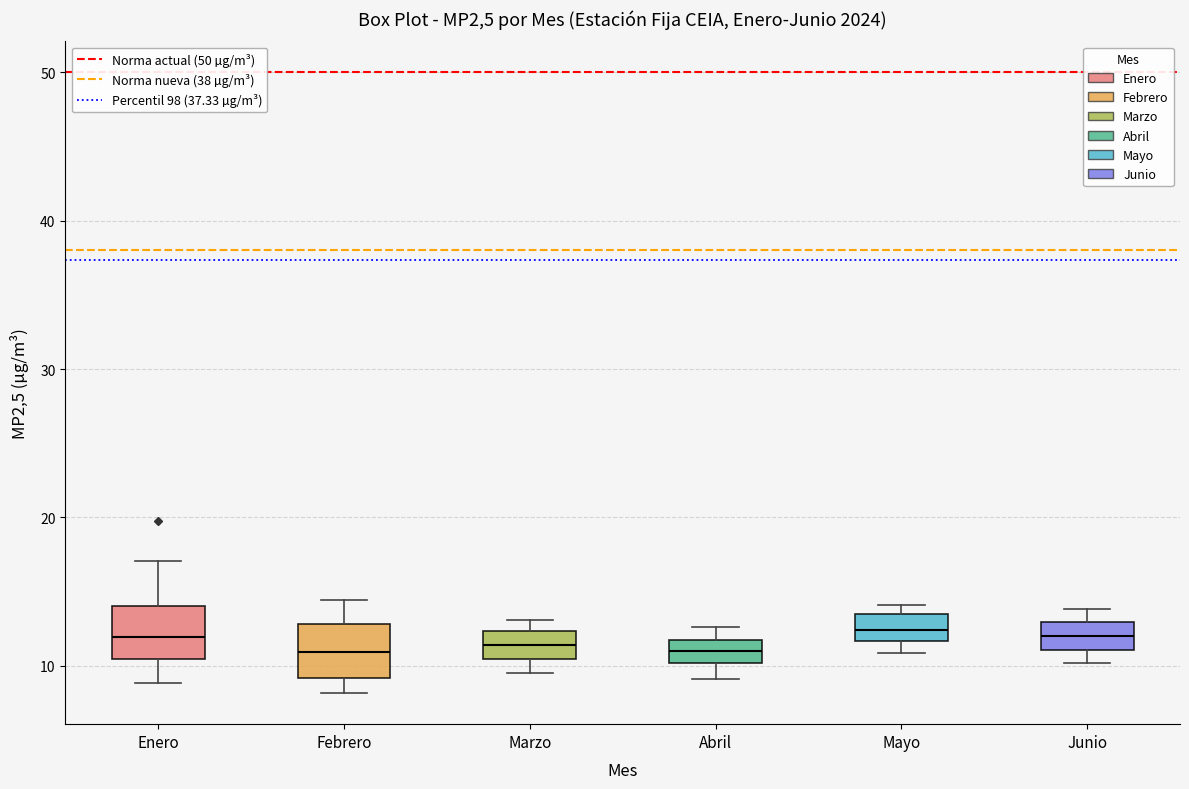

Reading left to right, read every box against the y-axis: the position of its median line, the range the box covers, and the ends of its whiskers. The values are not printed on the chart, so give them approximately, as read against the axis.

Enero: median 12, box 10 to 14, whiskers 9 to 17
Febrero: median 11, box 9 to 13, whiskers 8 to 14
Marzo: median 11, box 10 to 12, whiskers 10 (below the box's lower edge) to 13
Abril: median 11, box 10 to 12, whiskers 9 to 13
Mayo: median 12 (inside the box), box 12 to 14, whiskers 11 to 14 (just above the box's upper edge)
Junio: median 12, box 11 to 13, whiskers 10 to 14